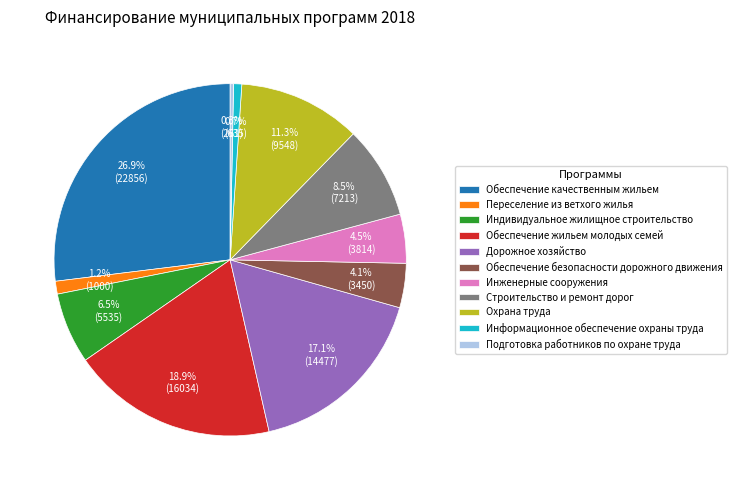

Do Обеспечение жильем молодых семей and Переселение из ветхого жилья together represent more than half of the pie?

No